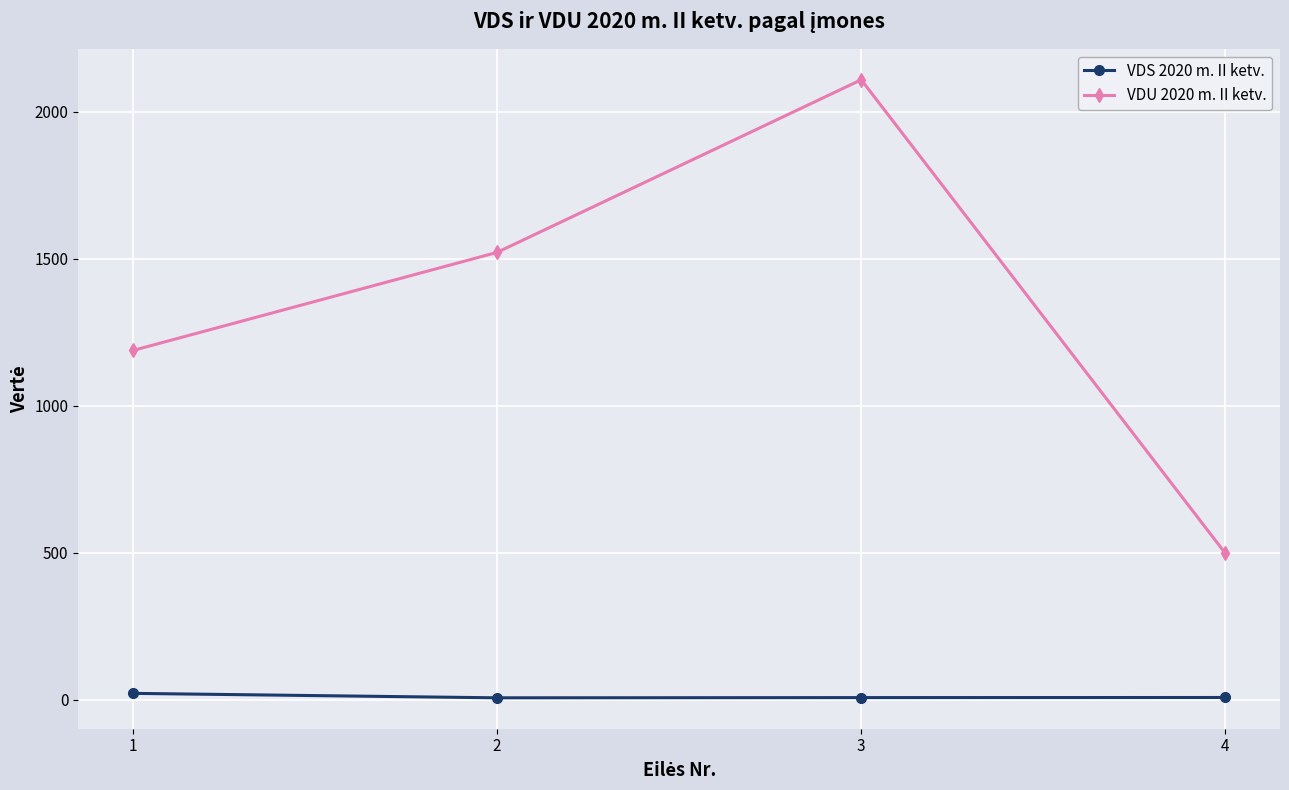

Read the VDU 2020 m. II ketv. value at 4.

497.3